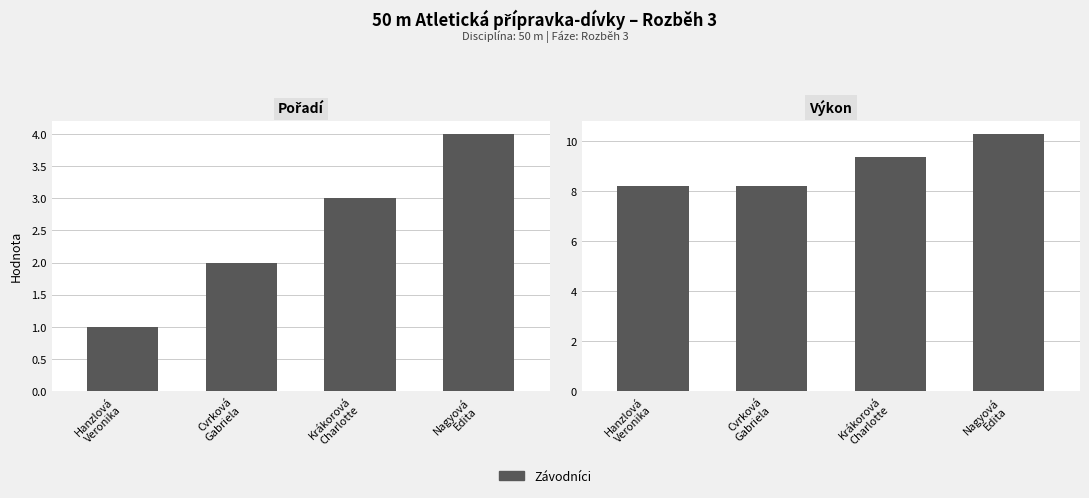

List the series in order of their peak value, highest first.

Výkon, Pořadí